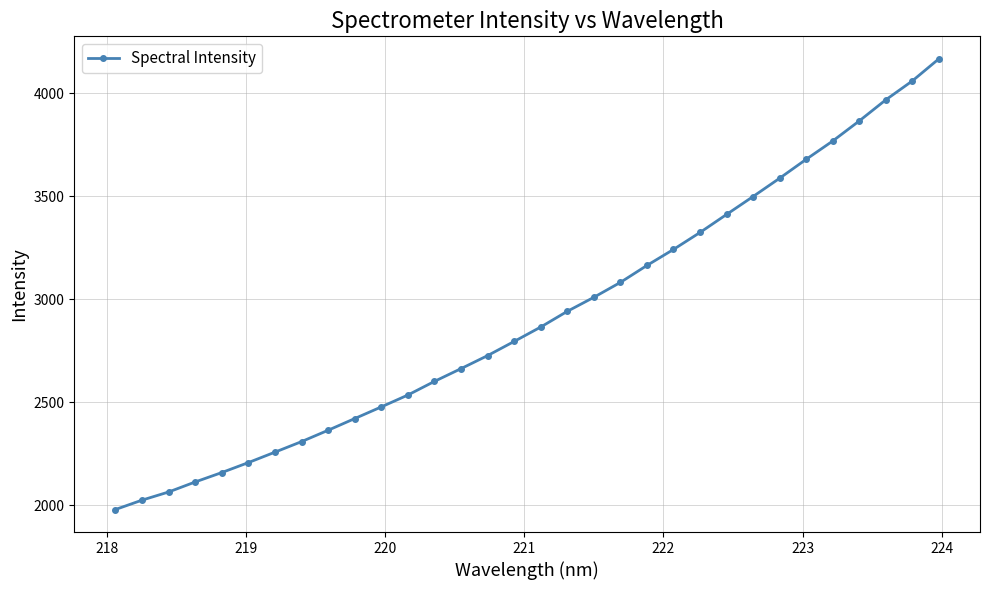

What is the difference between the second highest and minimum values?

2080.1